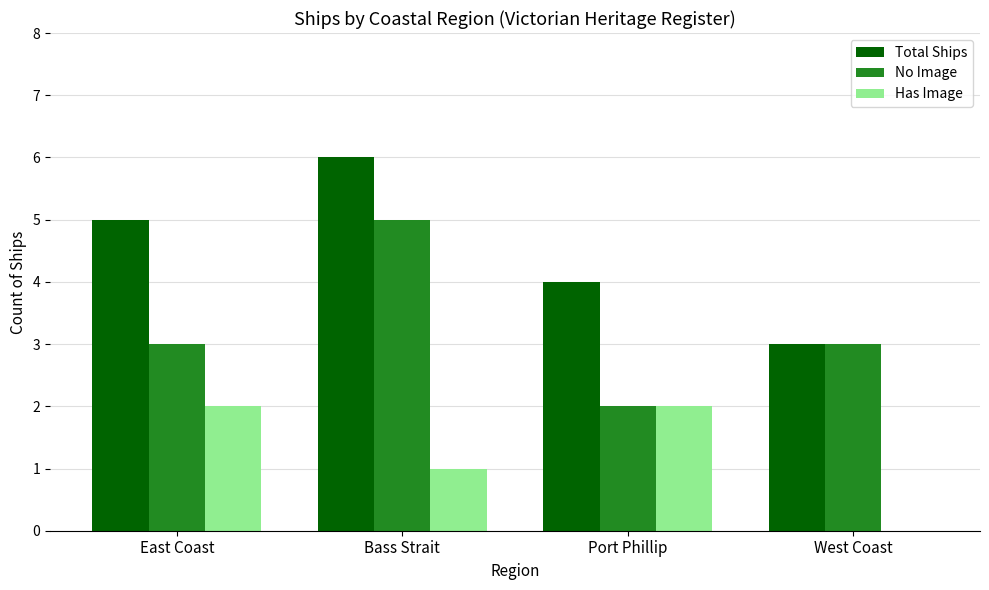

Does the chart contain stacked bars?

No